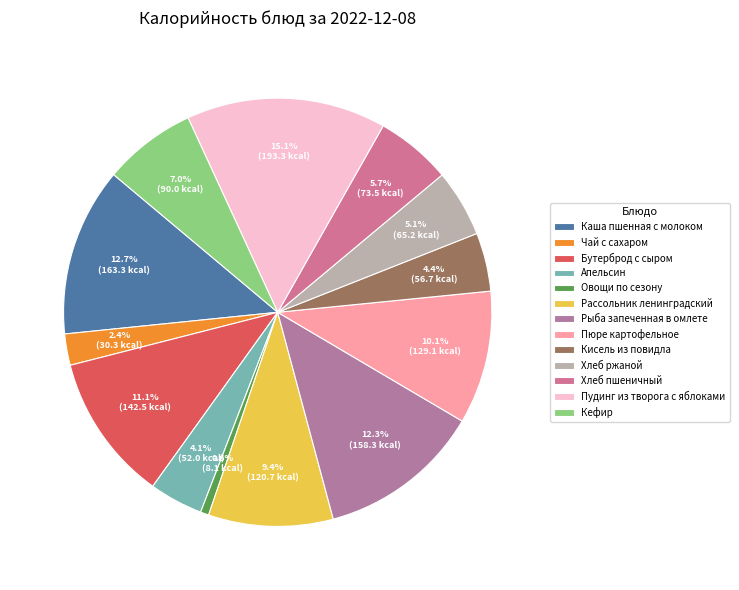

Is there any slice that represents more than half of the pie?

No